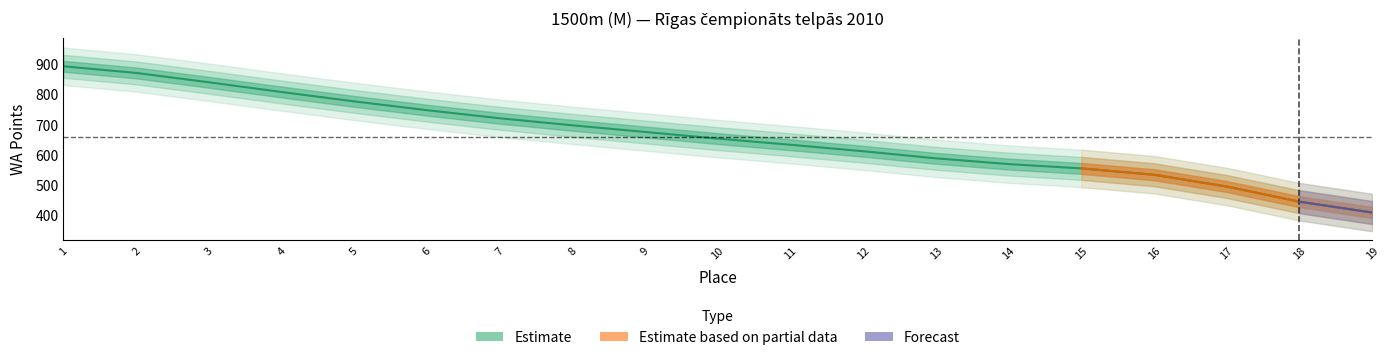

The value at 15 is 555.4. True or false?

True